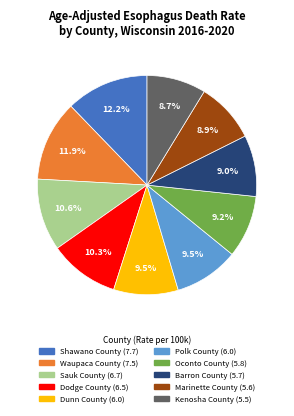

Which has a higher value, Waupaca County or Sauk County?

Waupaca County